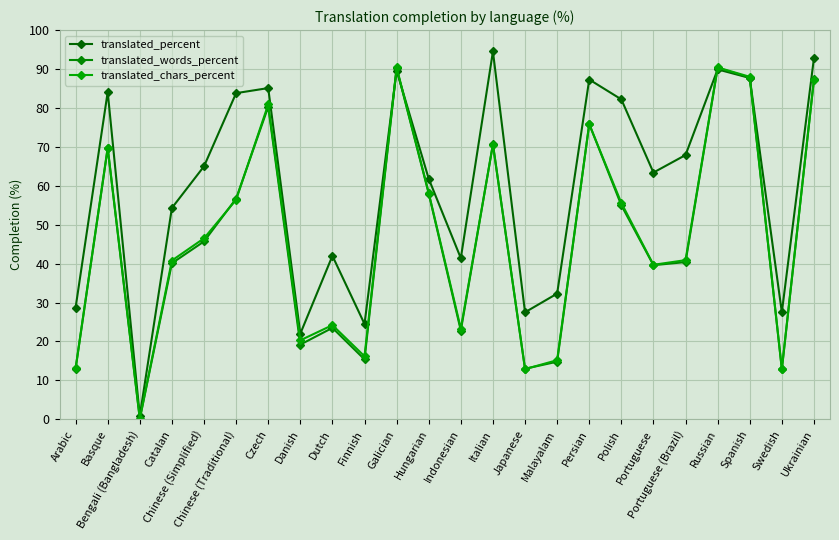

Which category has the highest value across all series?

Italian